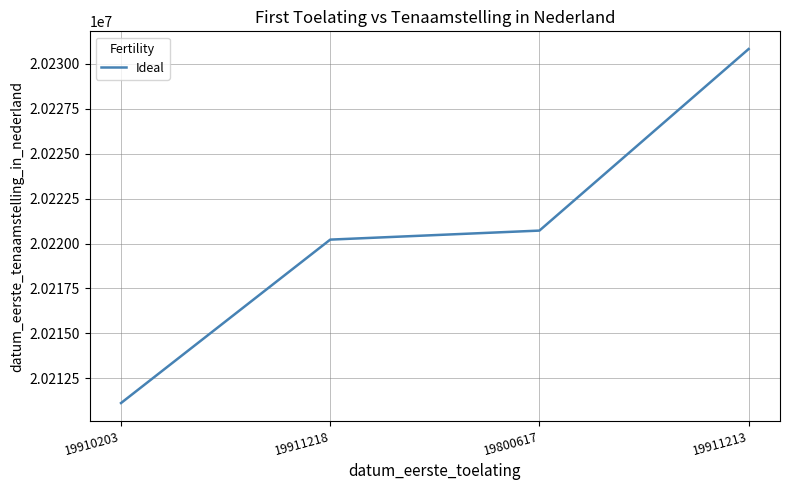

What is the sum of all values?

80882877